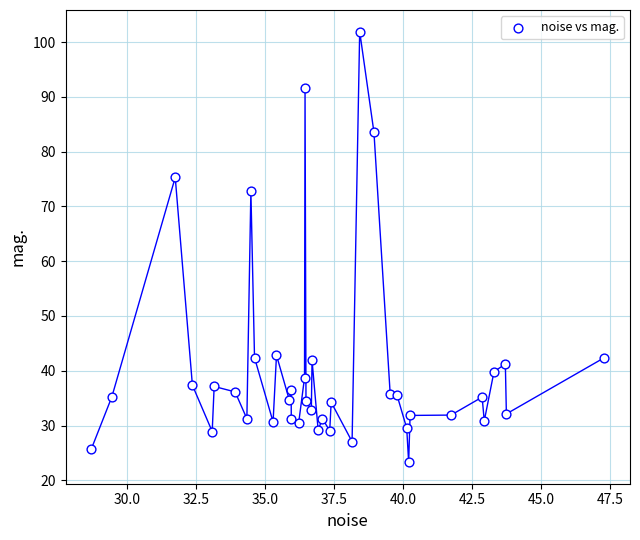

What is the range of X values (max minus min)?

18.6